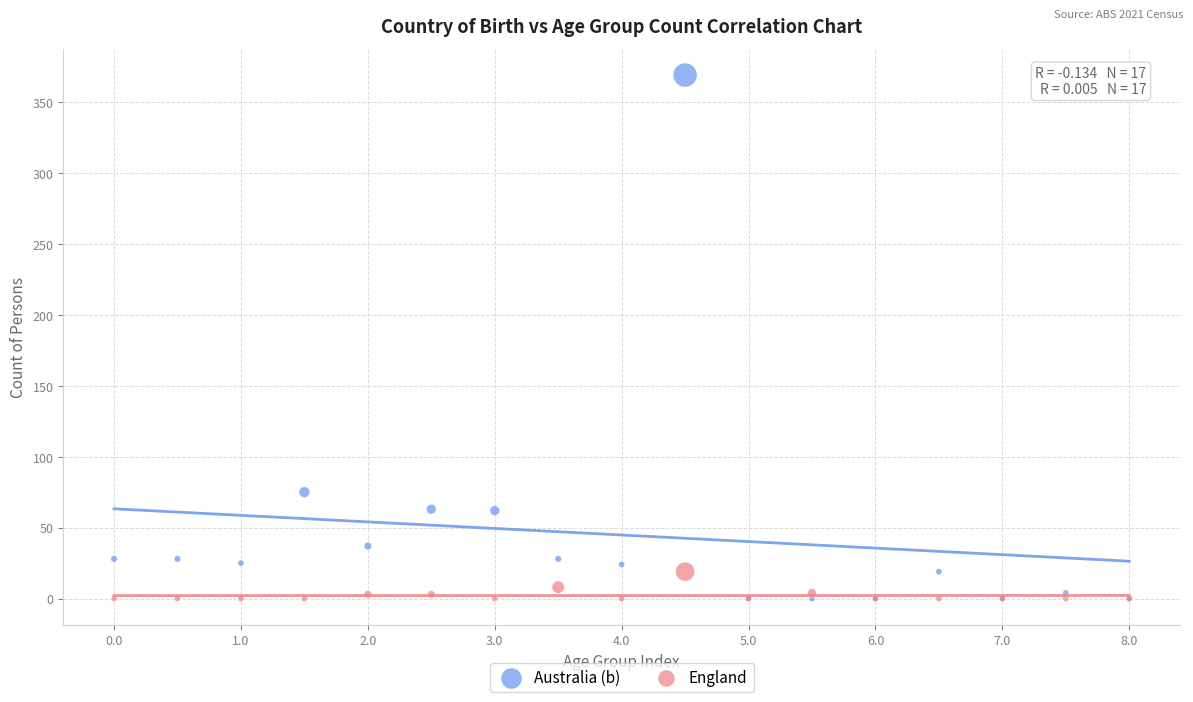

Across all series, what Y value is closest to 184?

75